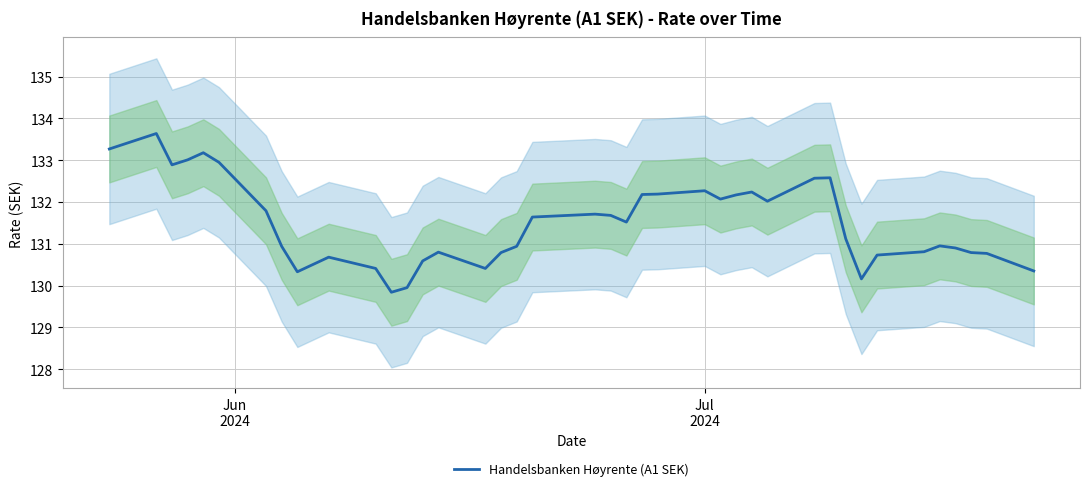

The chart shows a value of 90.3 at Jul 2024. True or false?

False